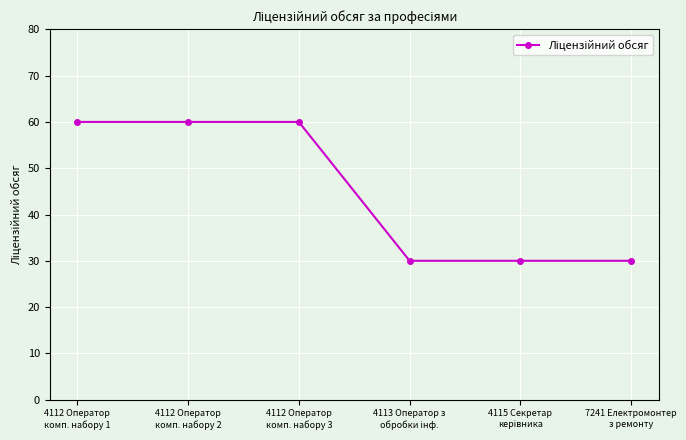

Count the number of data series in this chart.

1